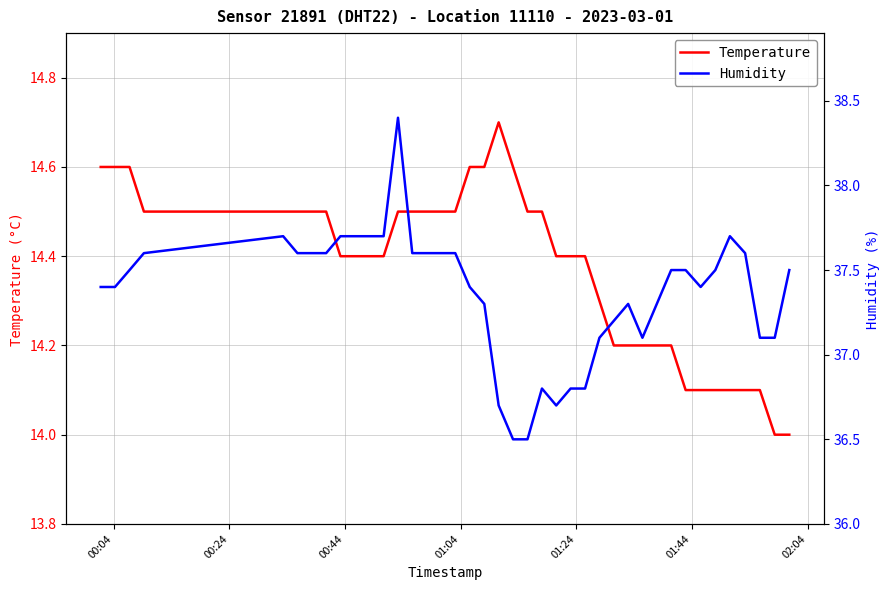

What is the maximum value for Temperature?

14.7